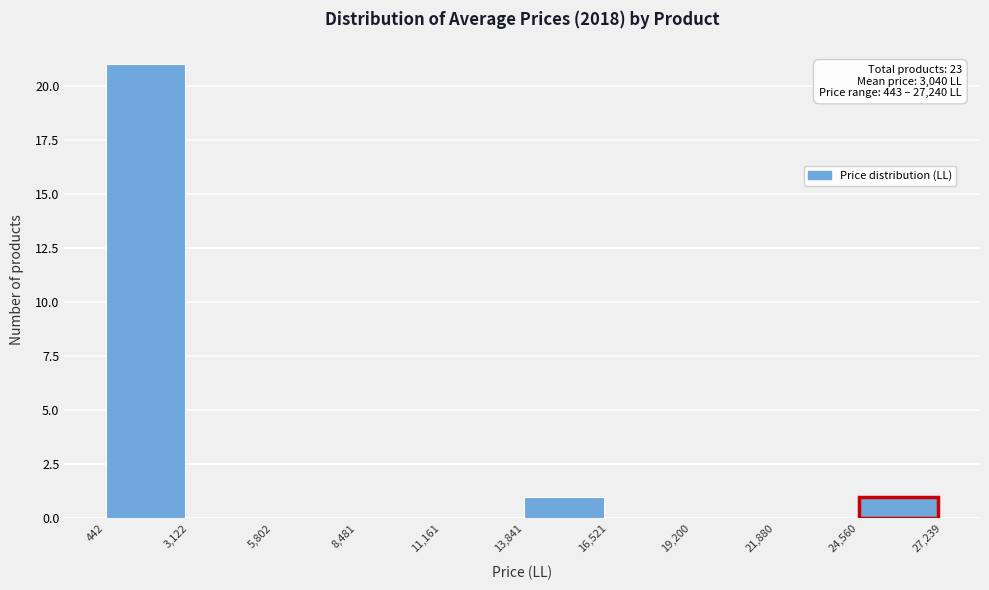

Over which range of the x-axis is the bar tallest?

442 to 3,122